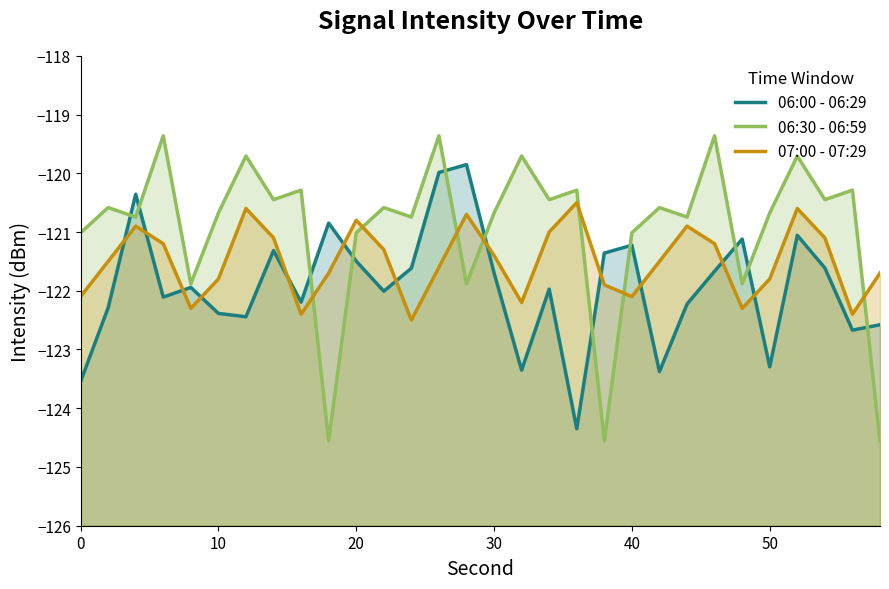

What are all the series names shown in the legend?

06:00 - 06:29, 06:30 - 06:59, 07:00 - 07:29